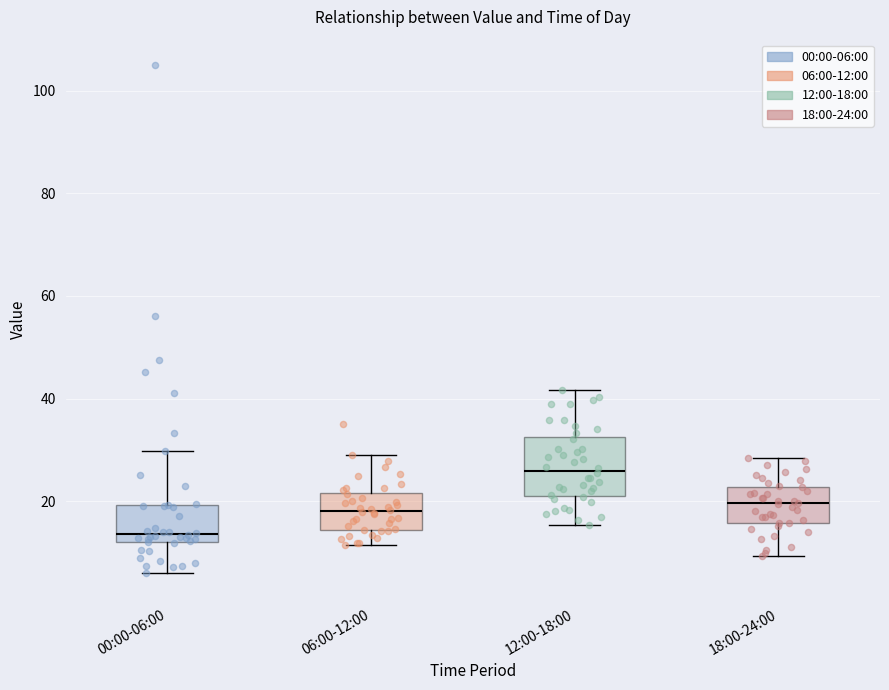

Comparing the boxes themselves (not the whiskers), which one is the tallest?

12:00-18:00